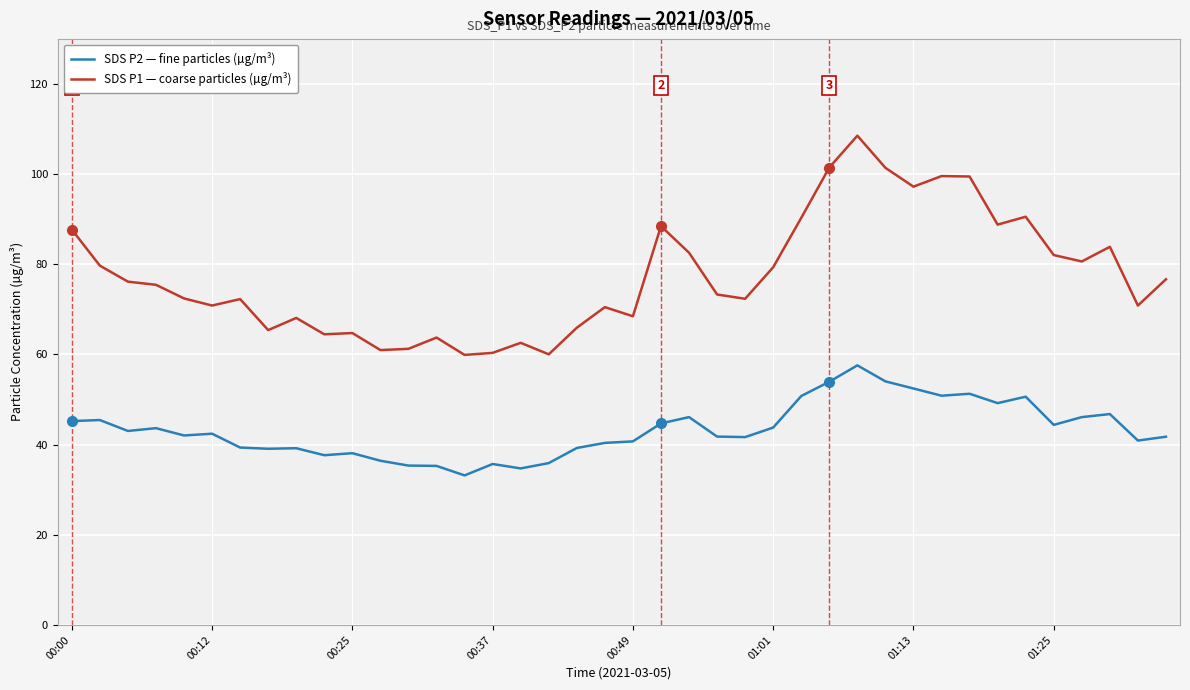

How many values in the SDS P1 — coarse particles (µg/m³) series are below 75?

20